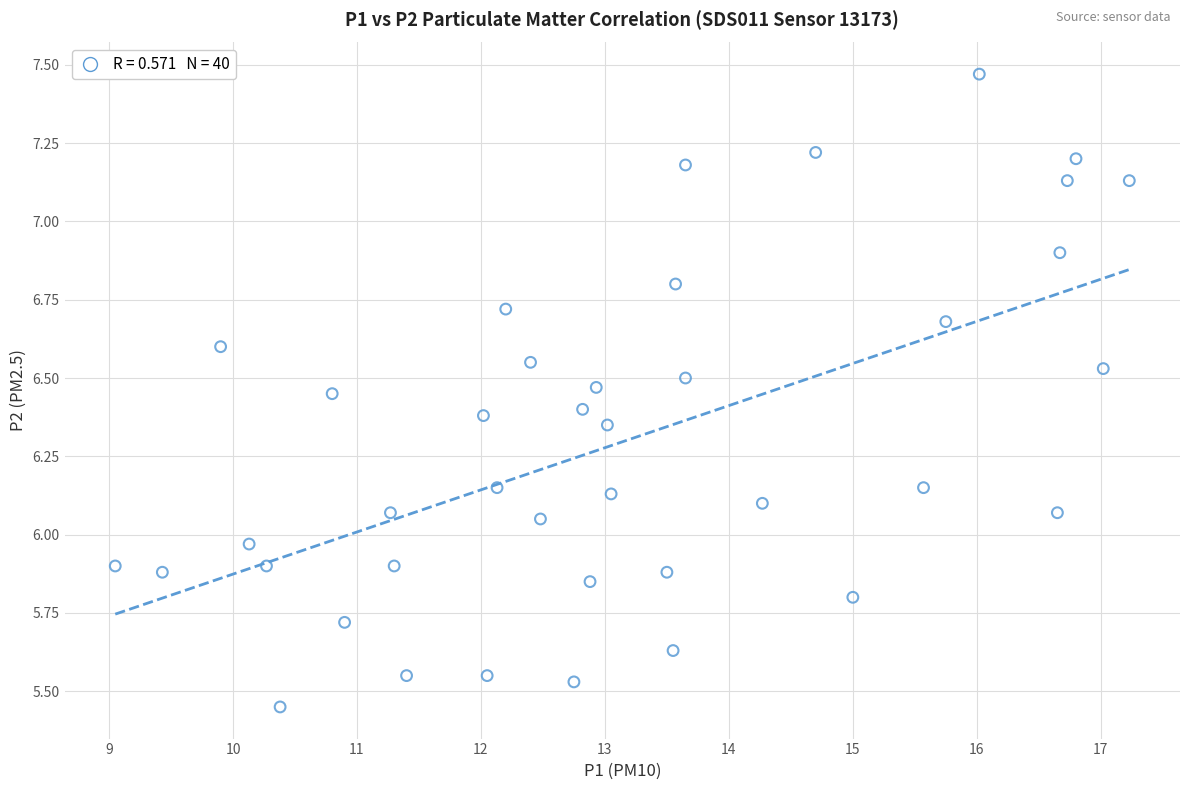

What is the range of Y values (max minus min)?

2.0